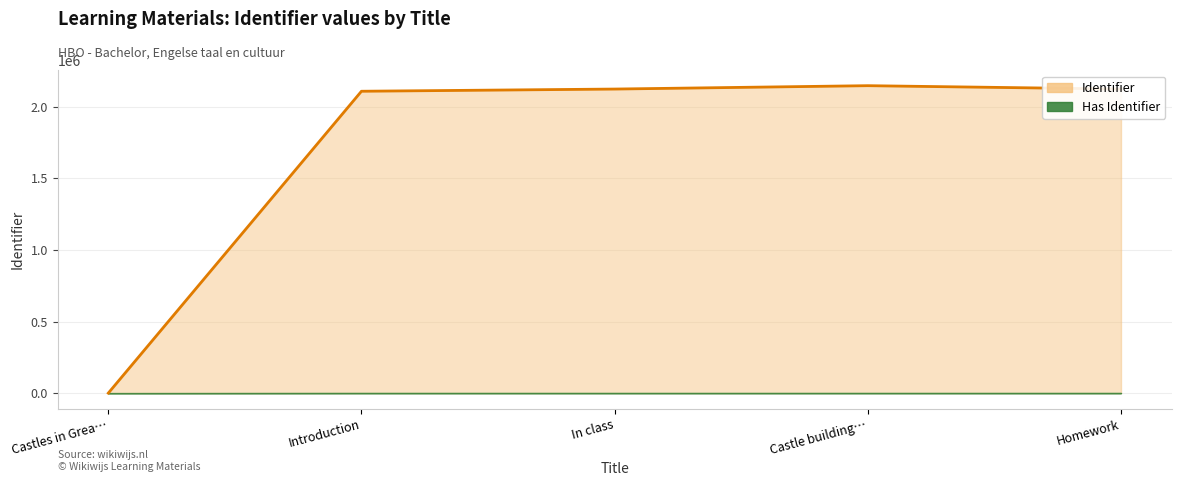

How many values are above zero?

4